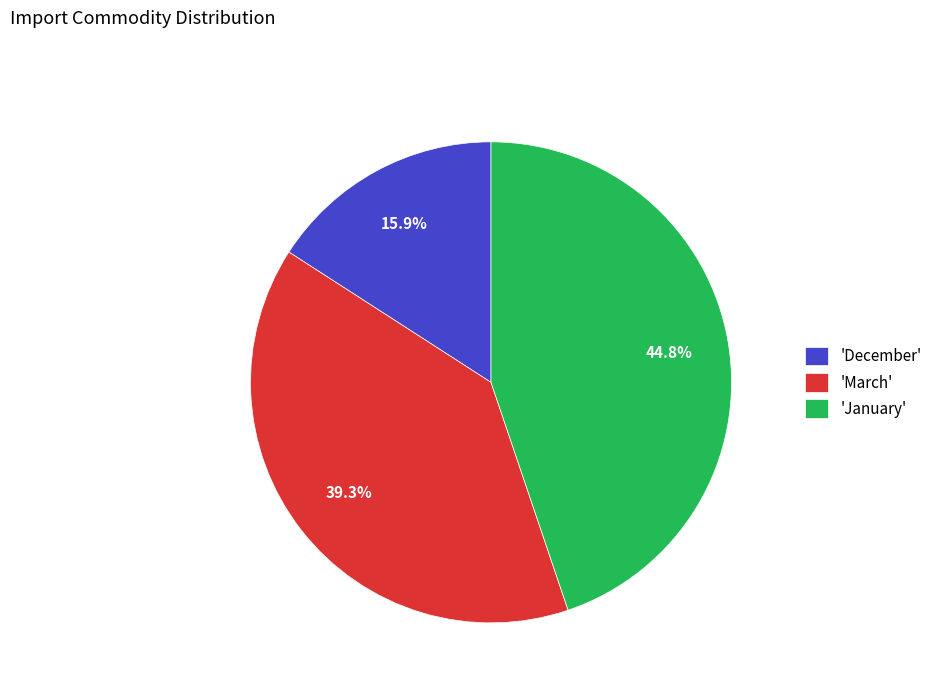

Do 'March' and 'December' together represent more than half of the pie?

Yes